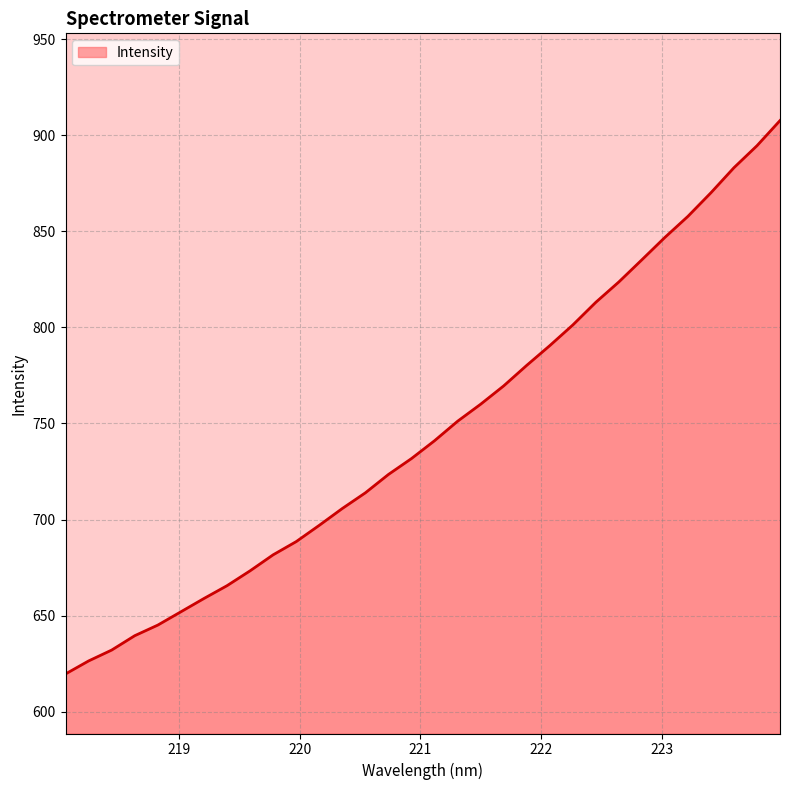

What is the difference between the maximum and minimum values?

287.9